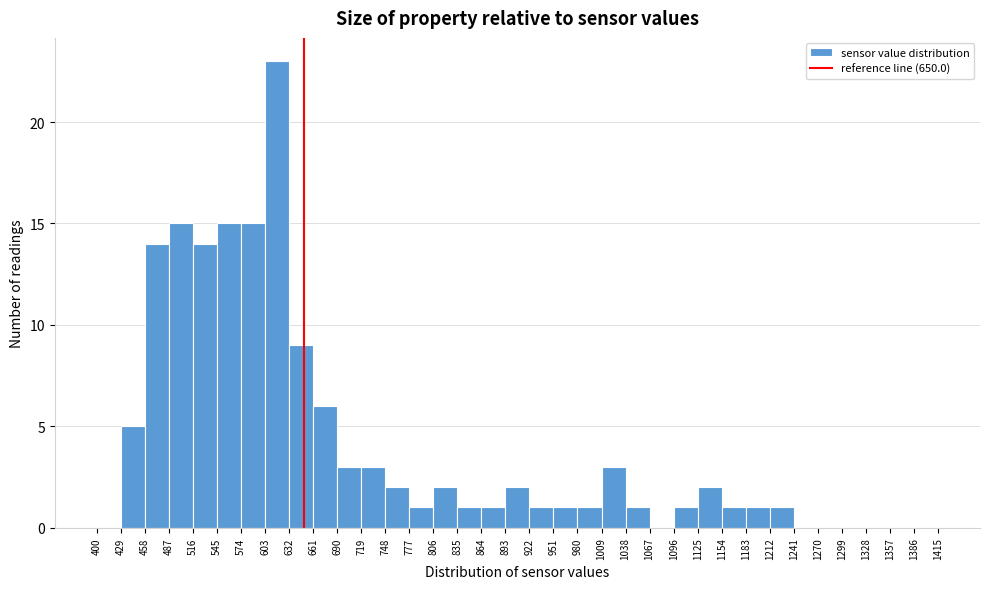

Reading left to right, transcribe this chart: for each bar, give the range it covers on the x-axis and its height. The values are not printed on the chart, so give them approximately, as read against the axis.

400 to 429: 0
429 to 458: 5
458 to 487: 14
487 to 516: 15
516 to 545: 14
545 to 574: 15
574 to 603: 15
603 to 632: 23
632 to 661: 9
661 to 690: 6
690 to 719: 3
719 to 748: 3
748 to 777: 2
777 to 806: 1
806 to 835: 2
835 to 864: 1
864 to 893: 1
893 to 922: 2
922 to 951: 1
951 to 980: 1
980 to 1009: 1
1009 to 1038: 3
1038 to 1067: 1
1067 to 1096: 0
1096 to 1125: 1
1125 to 1154: 2
1154 to 1183: 1
1183 to 1212: 1
1212 to 1241: 1
1241 to 1270: 0
1270 to 1299: 0
1299 to 1328: 0
1328 to 1357: 0
1357 to 1386: 0
1386 to 1415: 0